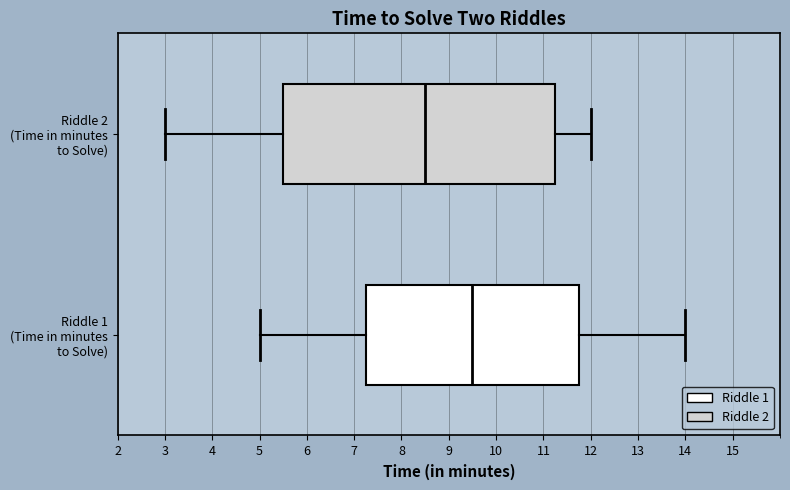

Where is the left edge of the box for Riddle 2 (Time in minutes to Solve) on the x-axis? The values are not printed on the chart, so give them approximately, as read against the axis.

5.5